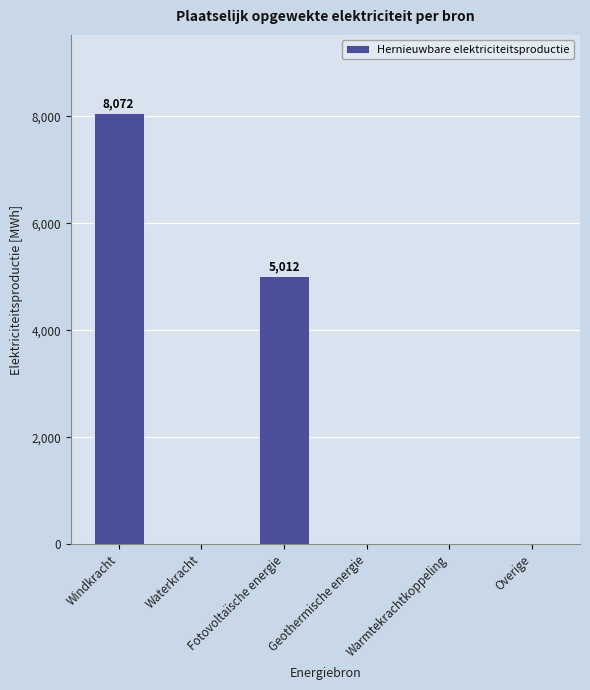

How many data points does each series have?

6